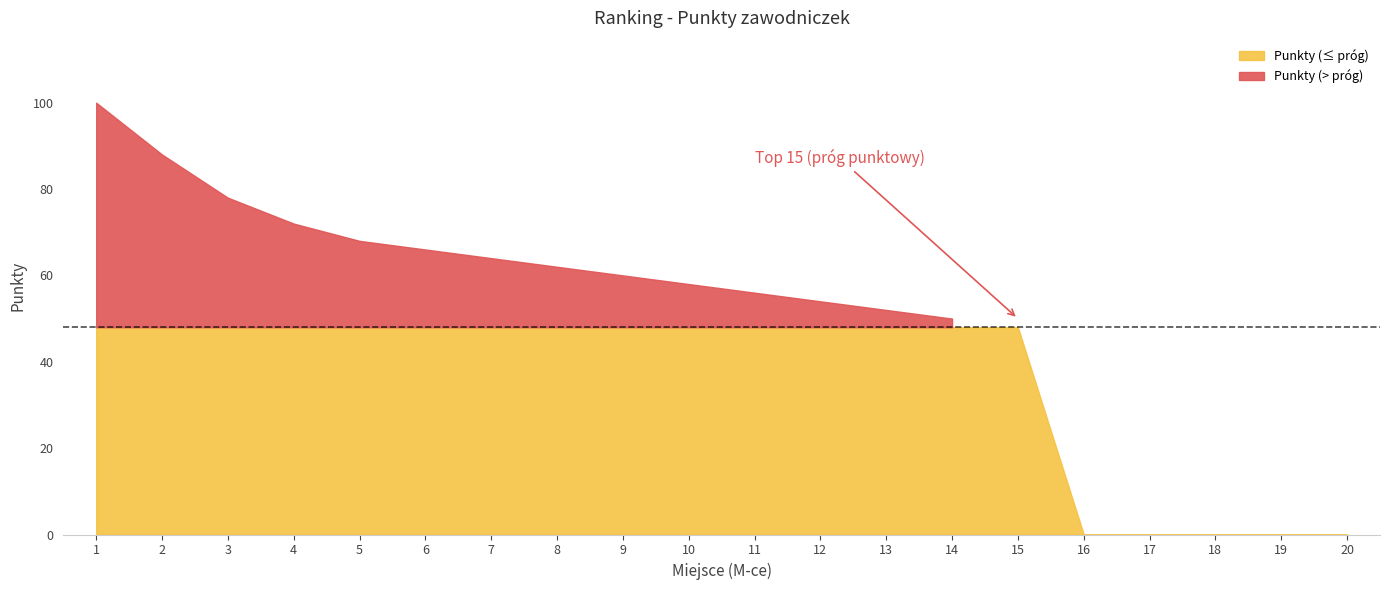

What is the value of the 14th point from the left?

50